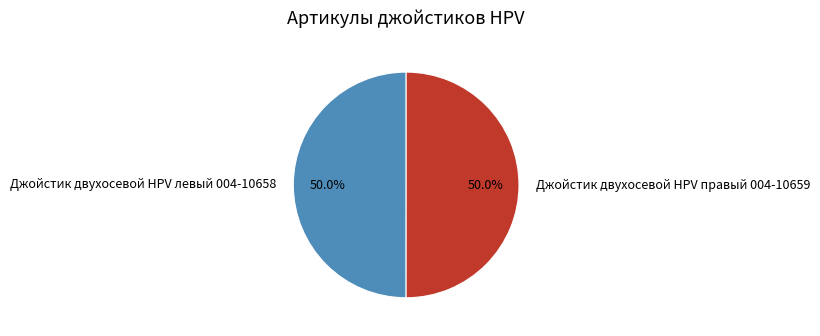

What percentage is NOT represented by Джойстик двухосевой HPV правый 004-10659?

50.0%